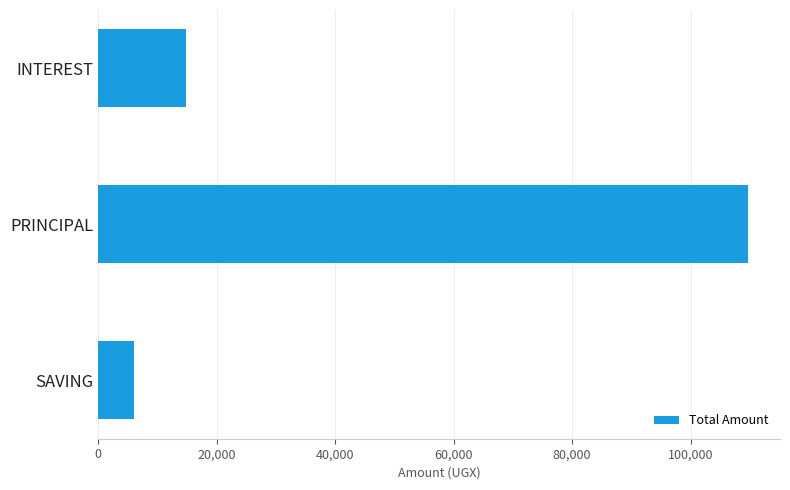

Rank the categories by value from highest to lowest.

PRINCIPAL, INTEREST, SAVING